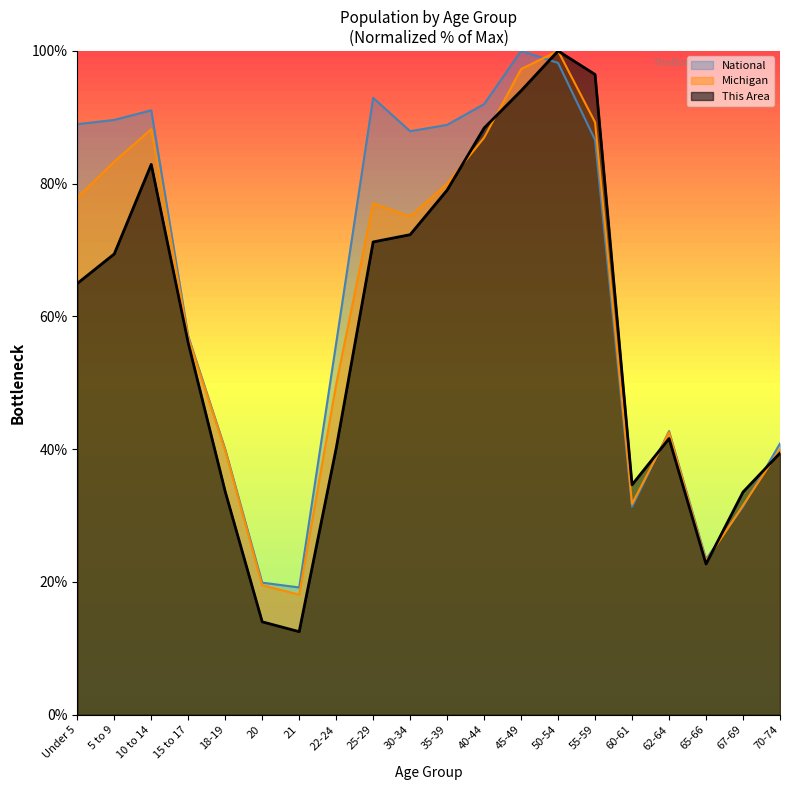

The National series shows 19.9 at 20. True or false?

True